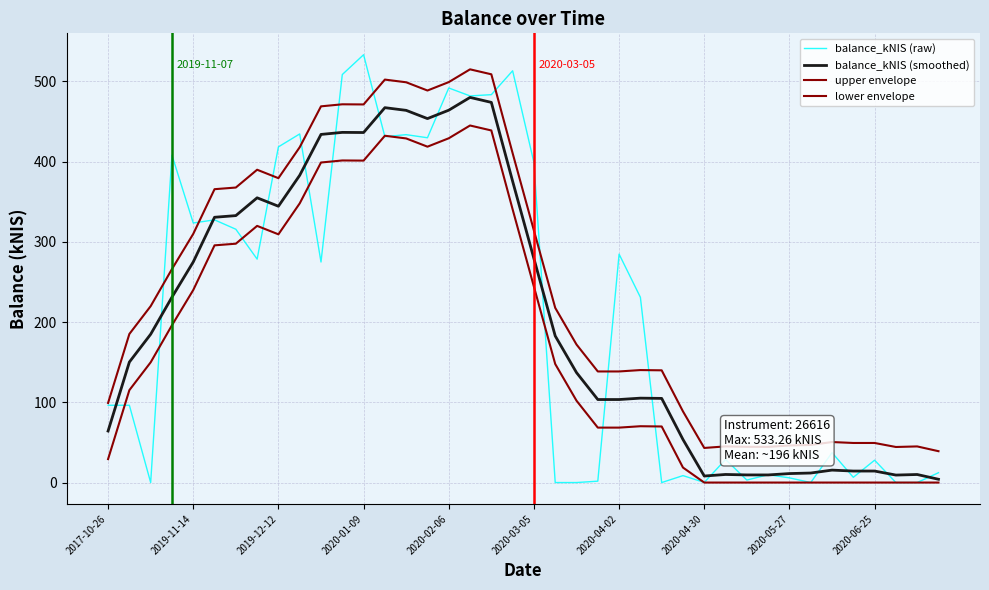

Reading left to right, what are all the values shown in this chart?

balance_kNIS (raw): 96.3	96.3	0.0	408.1	323.5	327.4	315.7	278.5	418.4	434.5	274.9	508.6	533.3	431.1	433.6	429.8	491.8	481.9	483.5	513.3	398.8	0.0	0.0	1.7	284.7	230.9	0.0	8.7	0.1	28.8	3.1	9.7	5.8	0.0	37.3	6.5	27.9	0.0	0.0	12.3
balance_kNIS (smoothed): 64.2	150.2	184.9	231.1	275.0	330.7	332.7	354.9	344.4	383.0	433.9	436.5	436.3	467.3	463.9	453.6	464.1	480.0	473.9	375.5	279.1	182.8	137.1	103.5	103.5	105.2	104.9	53.7	8.1	10.1	9.5	9.5	11.2	11.9	15.5	14.3	14.3	9.3	10.0	4.1
upper envelope: 99.2	185.2	219.9	266.1	310.0	365.7	367.7	389.9	379.4	418.0	468.9	471.5	471.3	502.3	498.9	488.6	499.1	515.0	508.9	410.5	314.1	217.8	172.1	138.5	138.5	140.2	139.9	88.7	43.1	45.1	44.5	44.5	46.2	46.9	50.5	49.3	49.3	44.3	45.0	39.1
lower envelope: 29.2	115.2	149.9	196.1	240.0	295.7	297.7	319.9	309.4	348.0	398.9	401.5	401.3	432.3	428.9	418.6	429.1	445.0	438.9	340.5	244.1	147.8	102.1	68.5	68.5	70.2	69.9	18.7	0.0	0.0	0.0	0.0	0.0	0.0	0.0	0.0	0.0	0.0	0.0	0.0